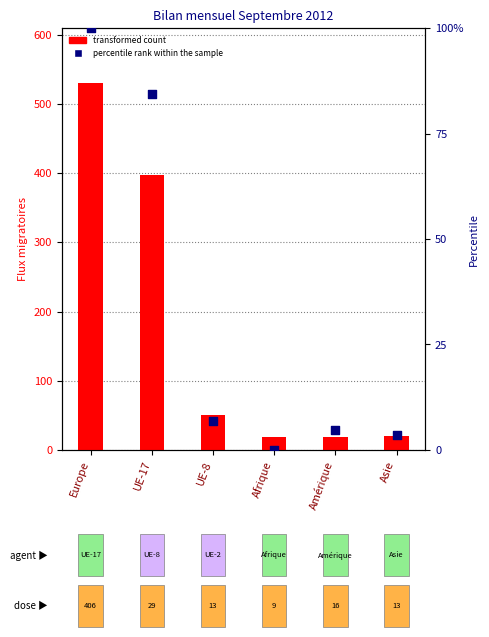

Which series contains the highest Y value?

transformed count